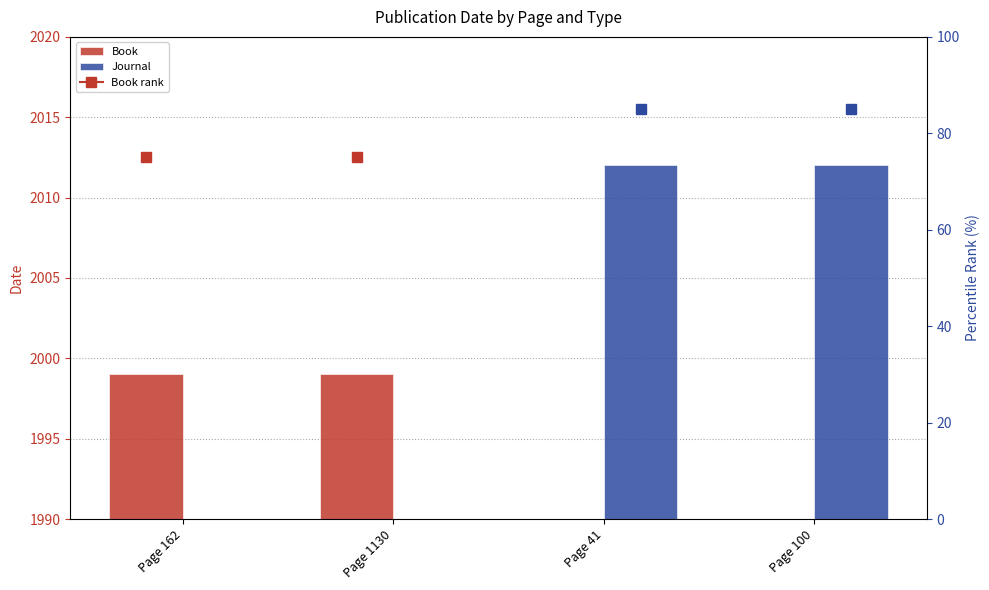

How many positive values does the Journal series have?

2